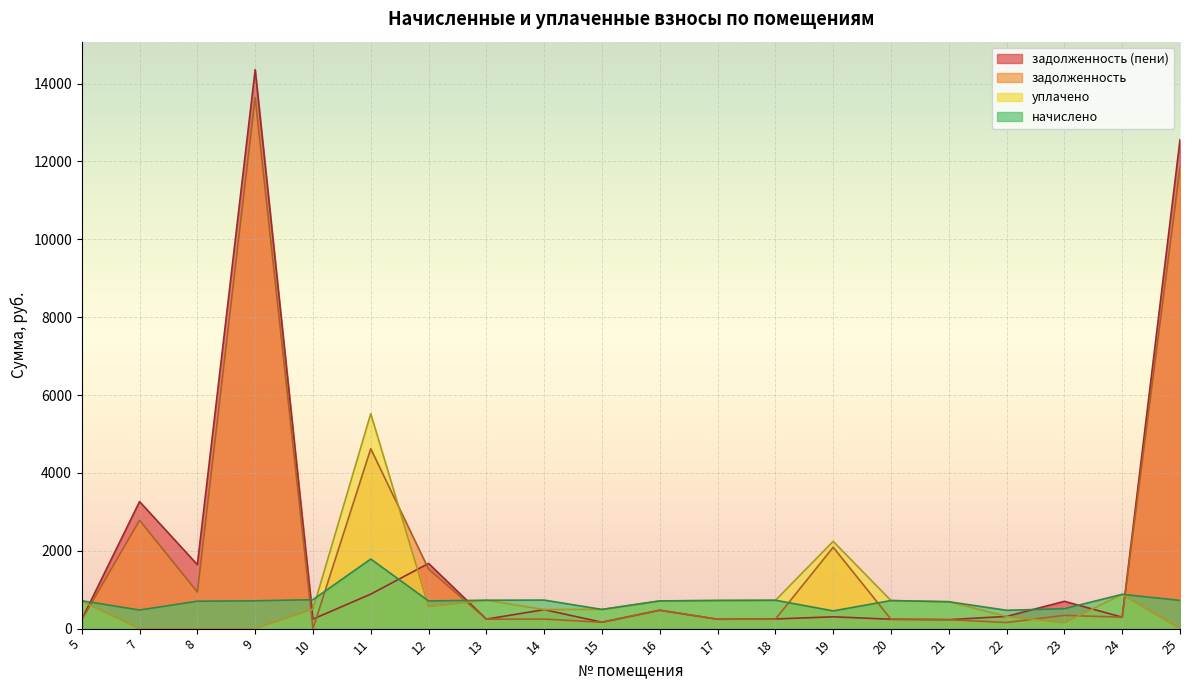

True or false: задолженность (пени) has a value of 85.8 at 19.

False